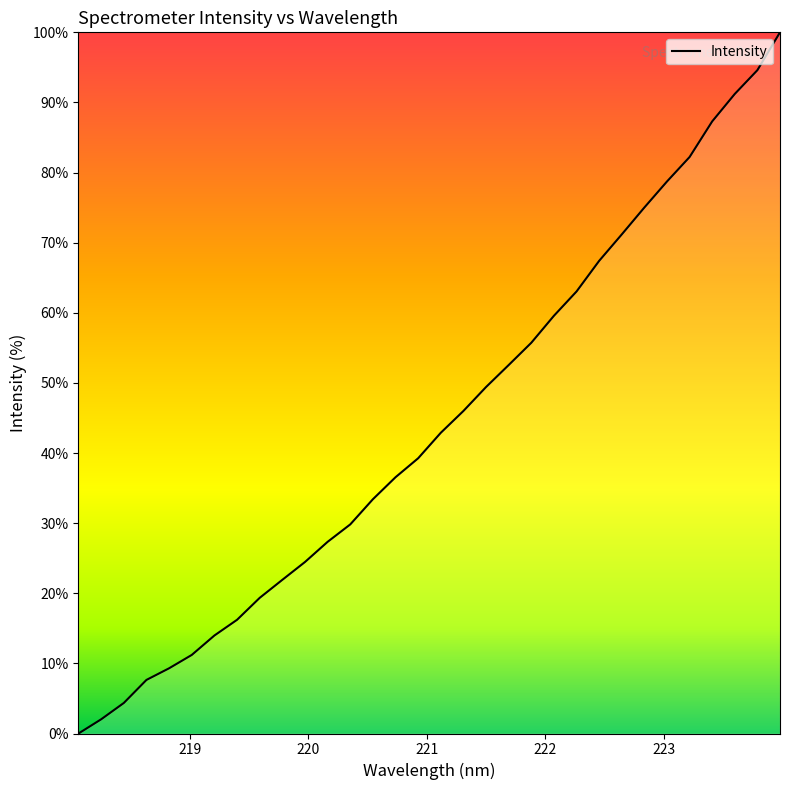

Reading right to left, what are all the values shown in this chart?

100.0	94.6	91.2	87.3	82.2	78.7	75.0	71.2	67.4	63.0	59.6	55.7	52.5	49.4	46.0	42.9	39.3	36.6	33.4	29.8	27.3	24.5	21.9	19.3	16.2	14.0	11.2	9.3	7.6	4.4	2.0	0.0